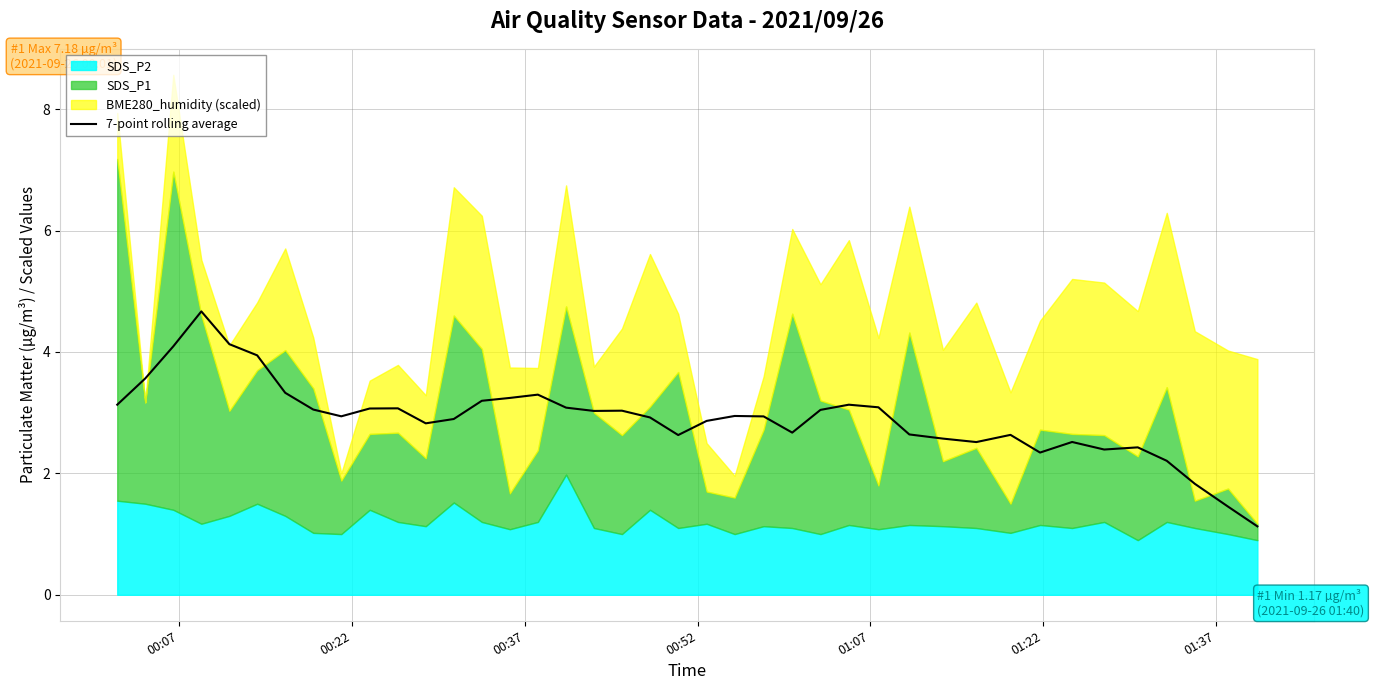

How many lines are shown in the chart?

1